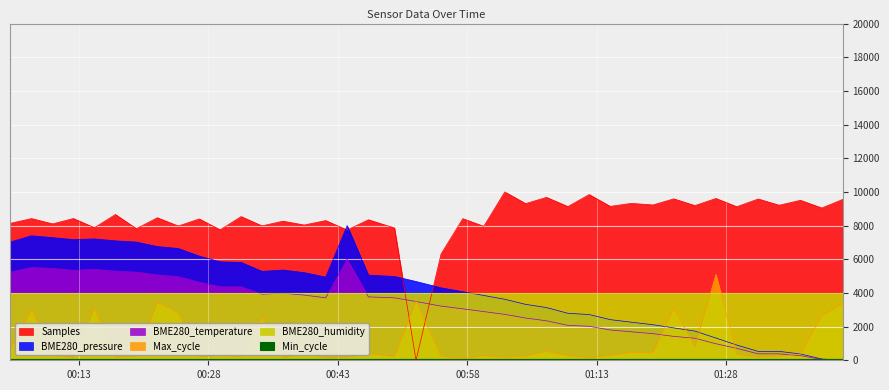

What is the difference between the maximum and minimum values in the BME280_pressure series?

8000.0